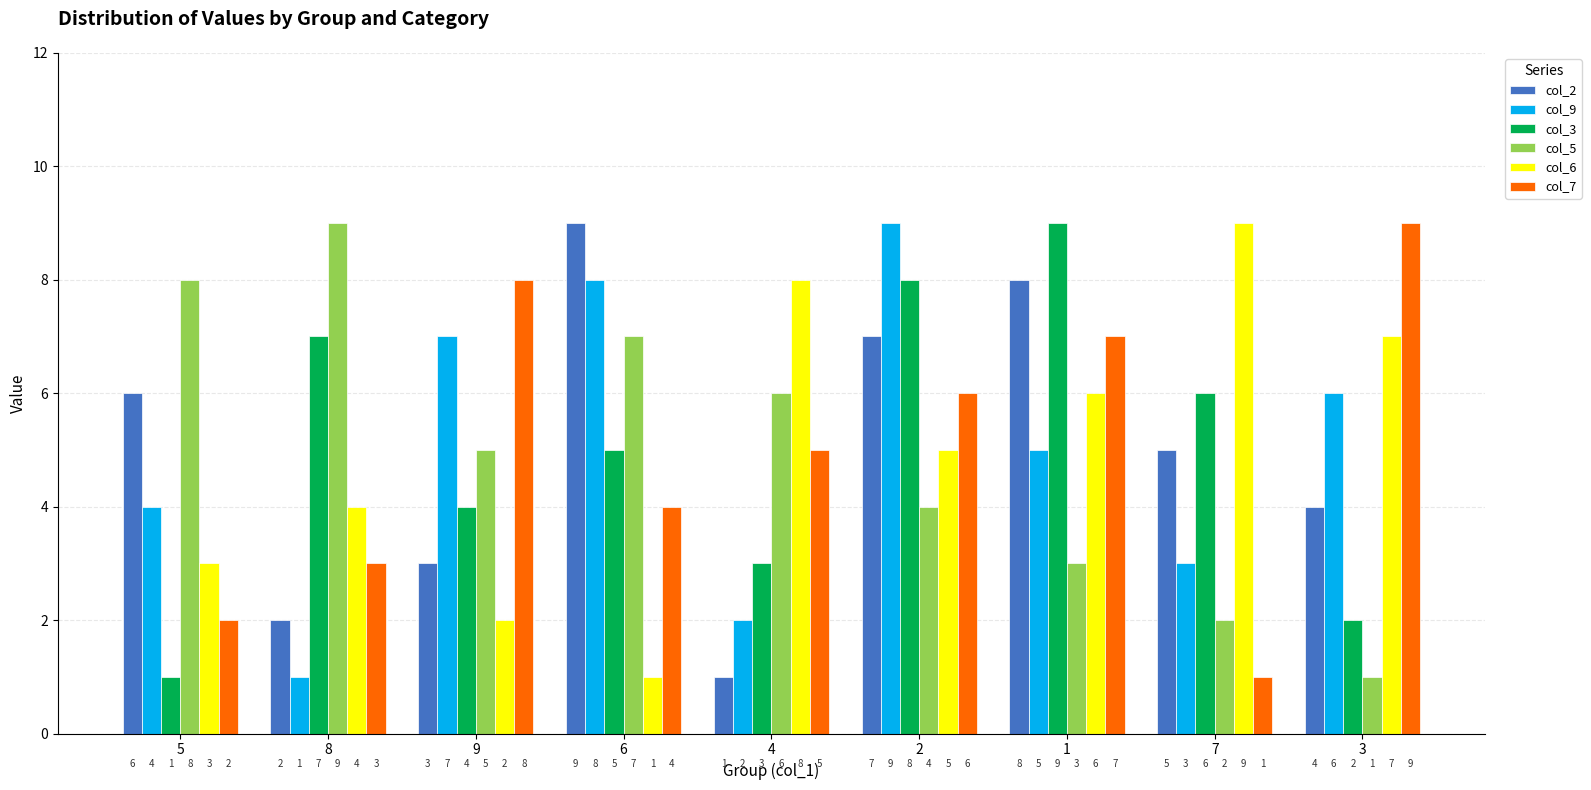

The value of col_5 at 7 is 3. True or false?

False